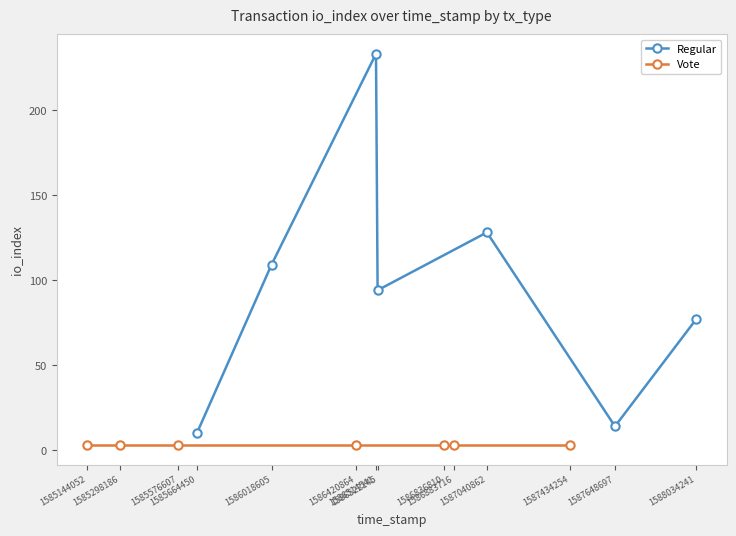

What is the highest value of the Vote series?

3